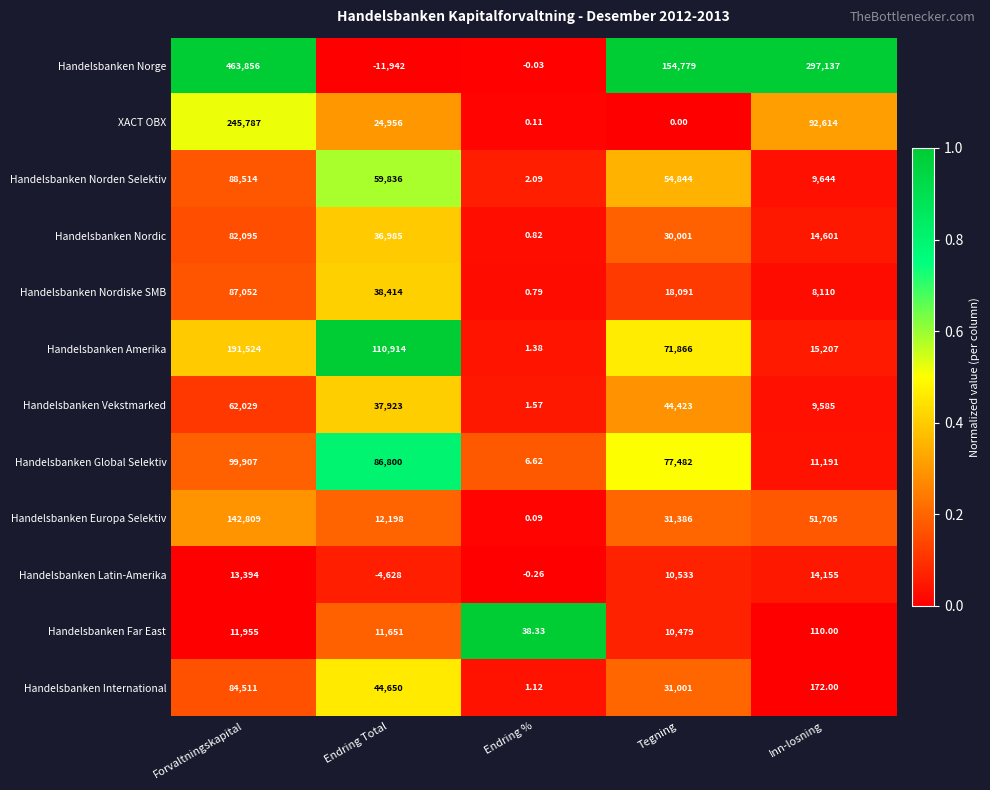

At which category does the chart reach its minimum across all series?

Endring Total